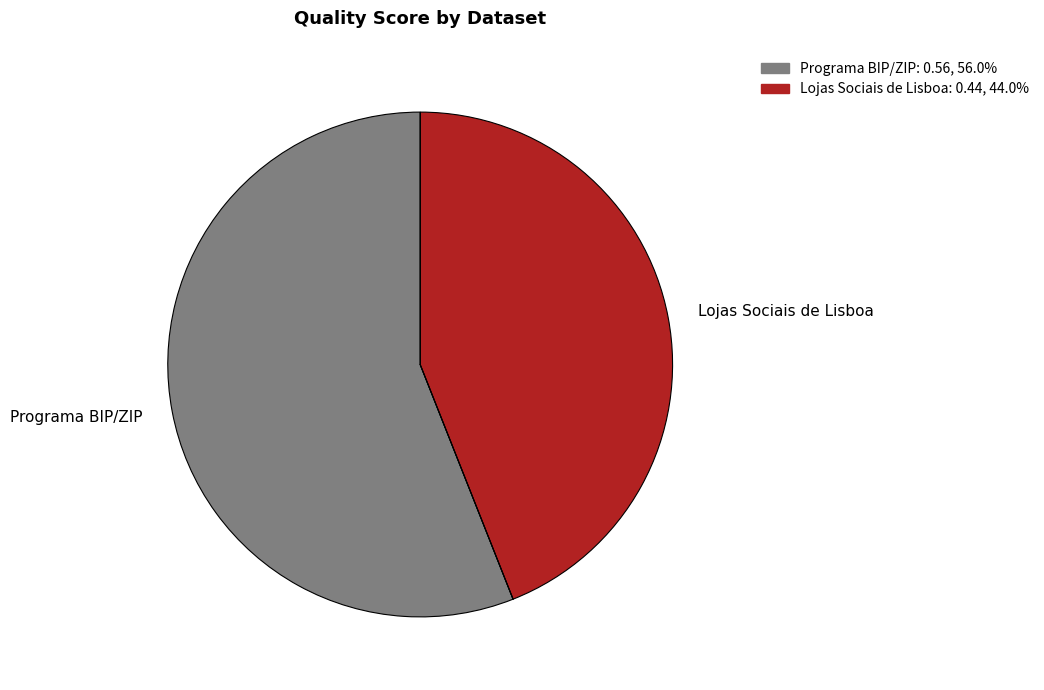

Which has a higher value, Lojas Sociais de Lisboa or Programa BIP/ZIP?

Programa BIP/ZIP